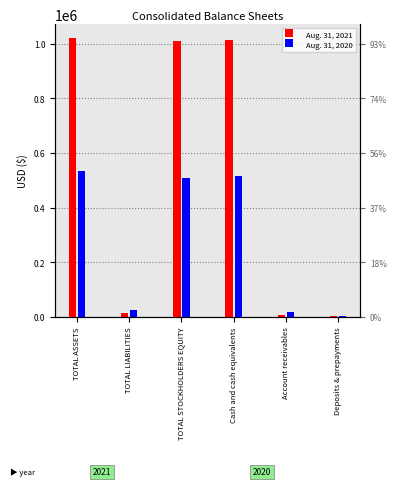

Where does the Aug. 31, 2021 series first go above 1008047?

TOTAL ASSETS